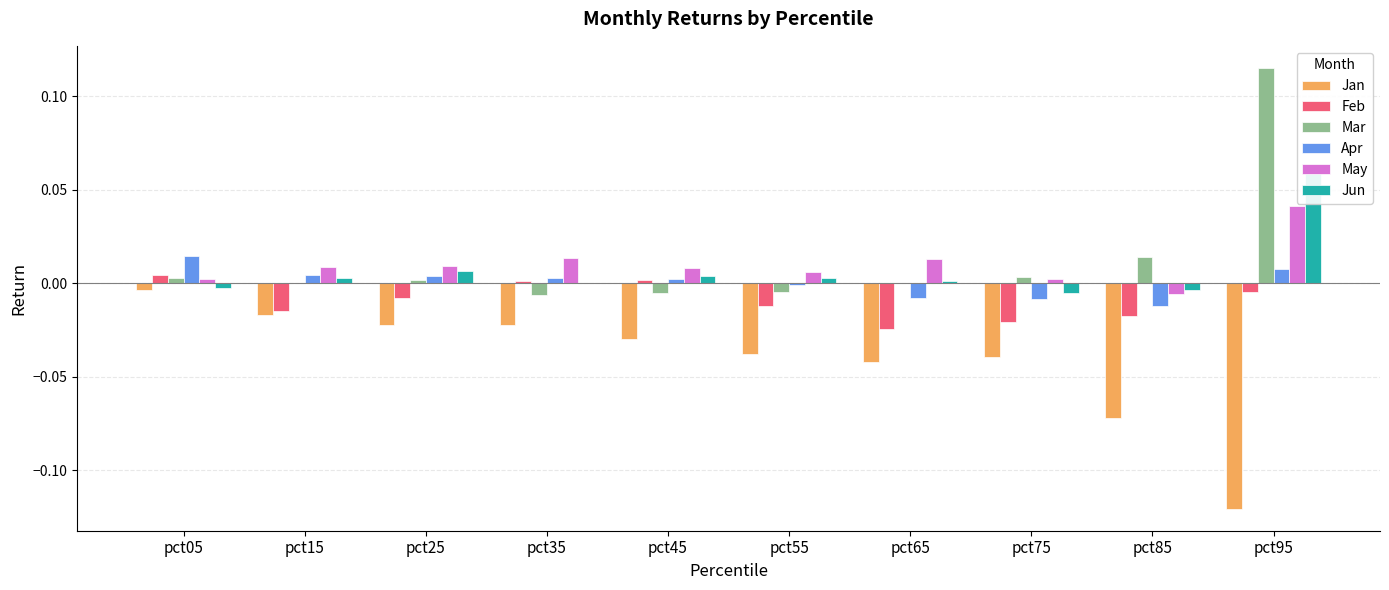

Is the value of Jan at pct55 greater than the value of Feb at pct25?

No